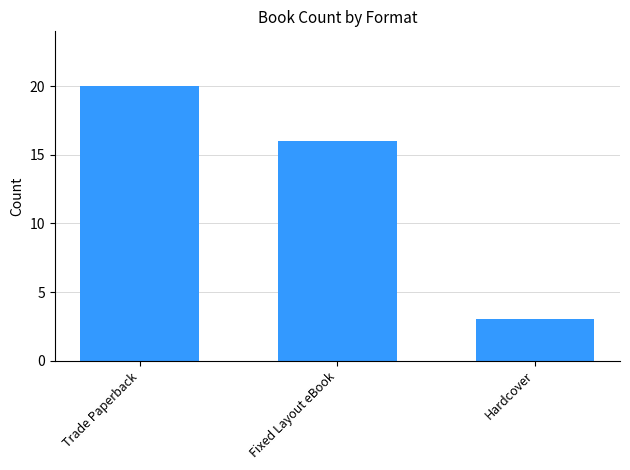

List the labels in order of value, largest first.

Trade Paperback, Fixed Layout eBook, Hardcover